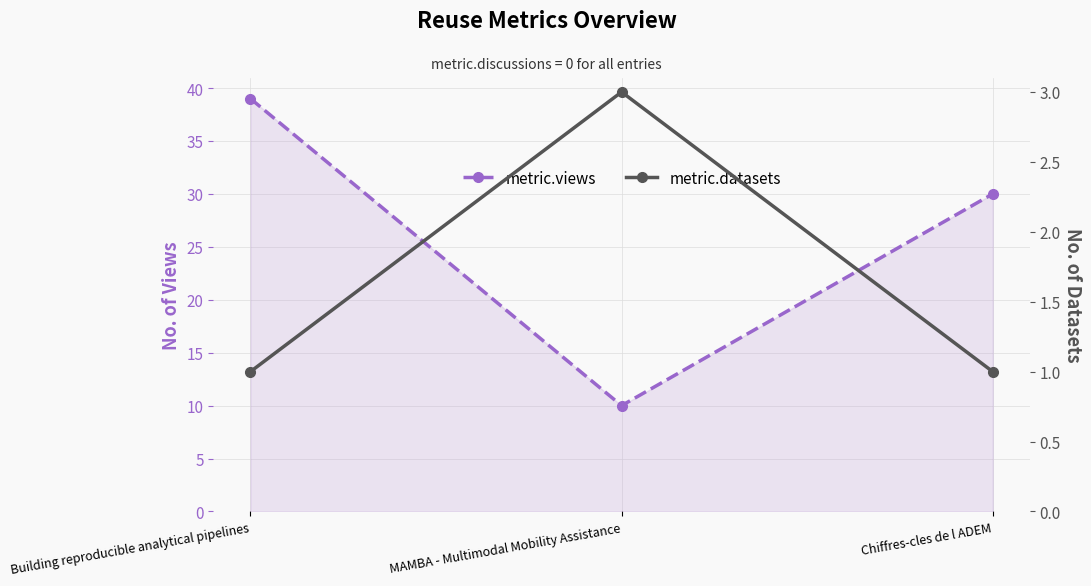

What is the difference between the metric.views values at Building reproducible analytical pipelines and Chiffres-cles de l ADEM?

9